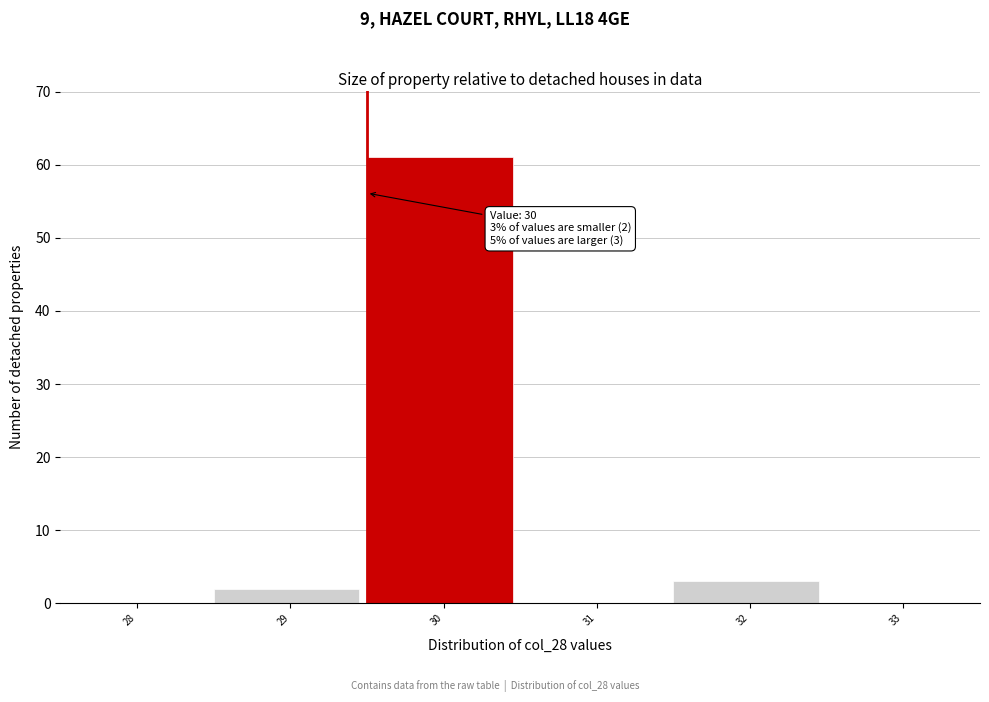

Reading left to right, extract all data points from this chart.

28=0	29=2	30=61	31=0	32=3	33=0